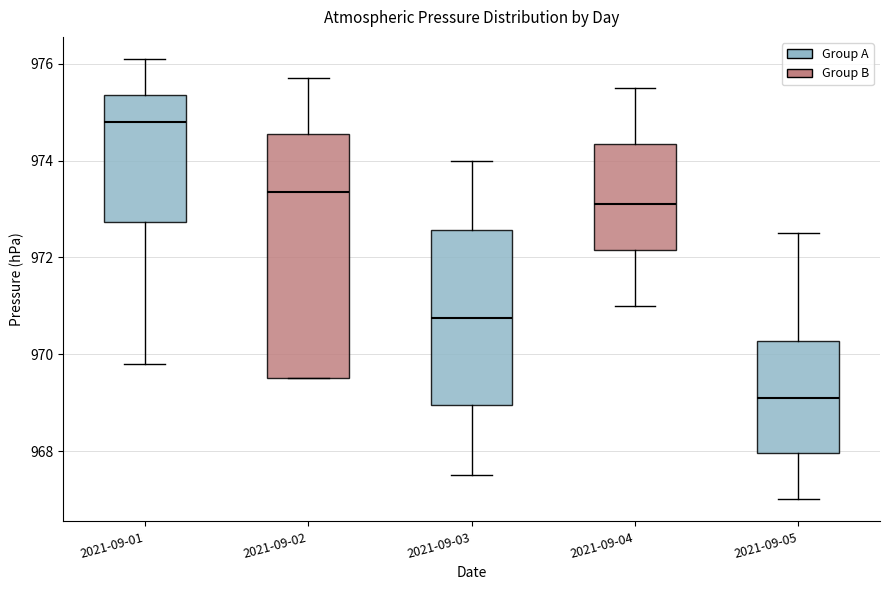

Comparing the boxes themselves (not the whiskers), which one is the tallest?

2021-09-02